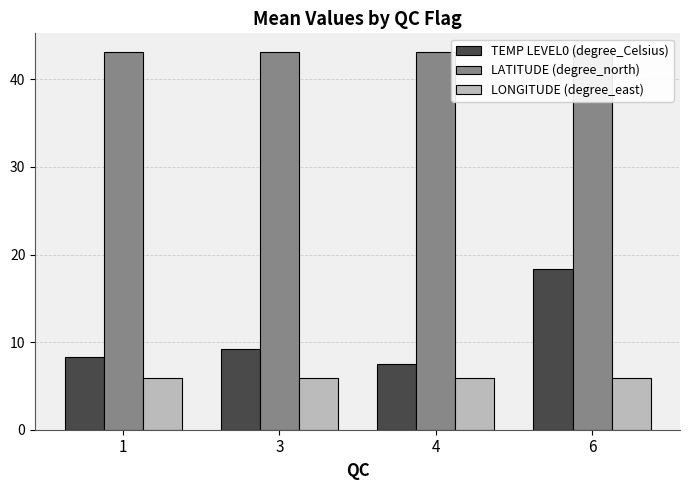

Which series changed the most between 1 and 4?

TEMP LEVEL0 (degree_Celsius)